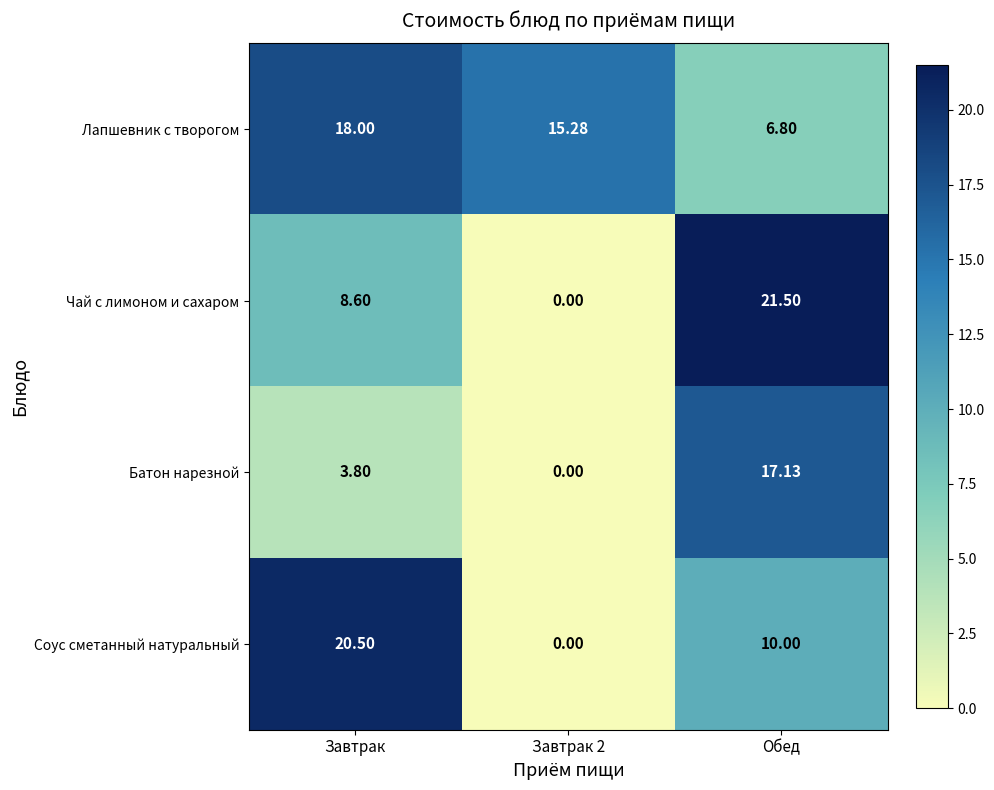

At which label is Соус сметанный натуральный closest to 10?

Обед